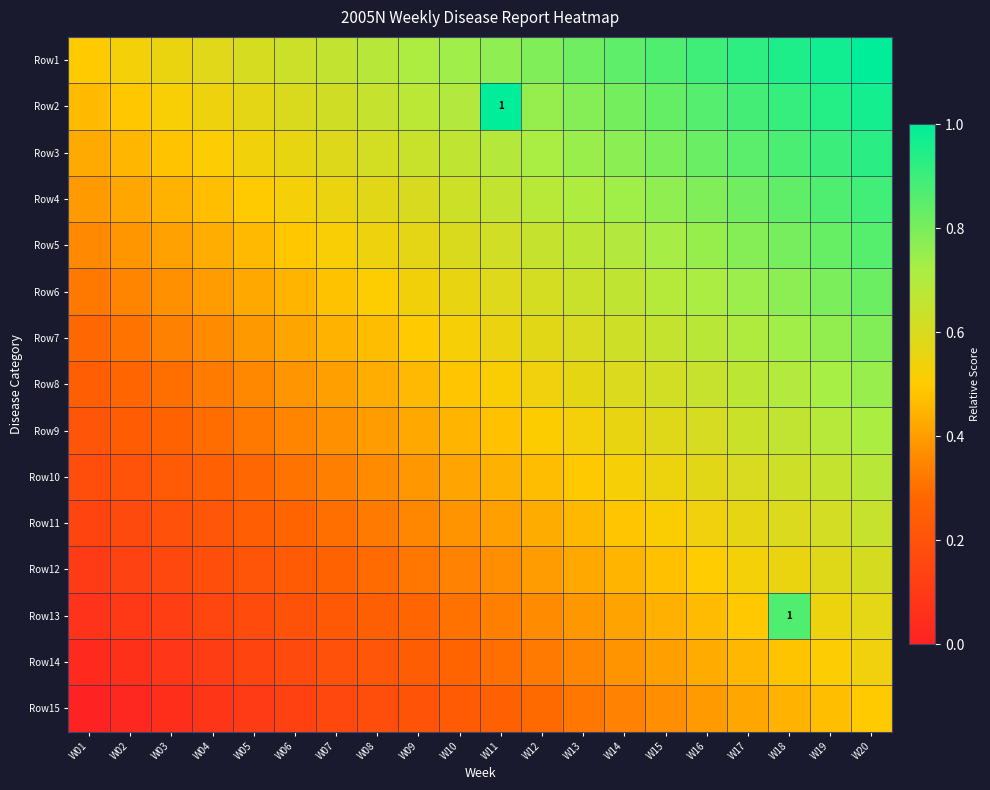

How many distinct data groups are displayed?

15